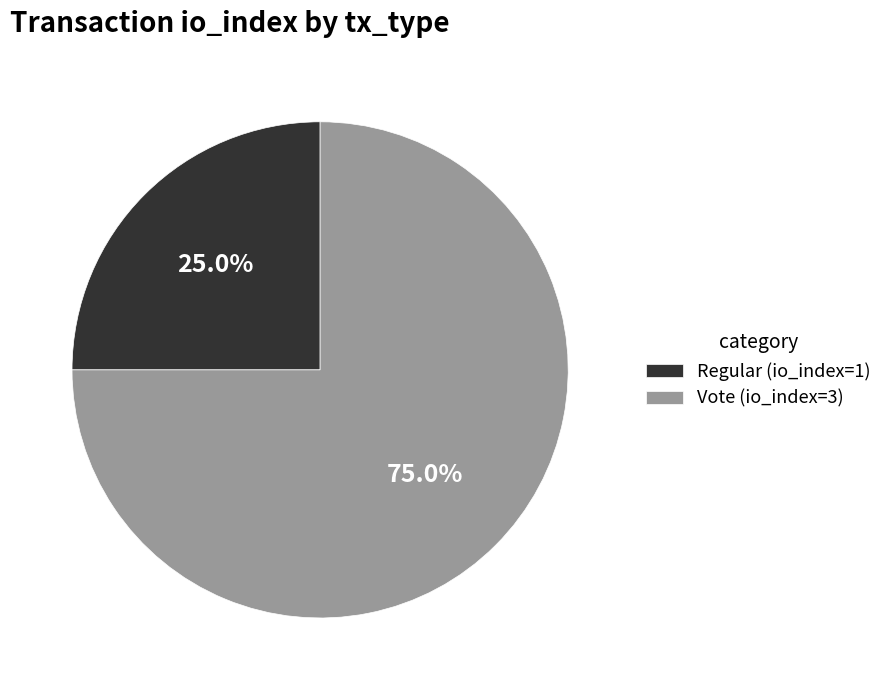

To the nearest percent, what is the difference between the largest and smallest slice percentages?

50%